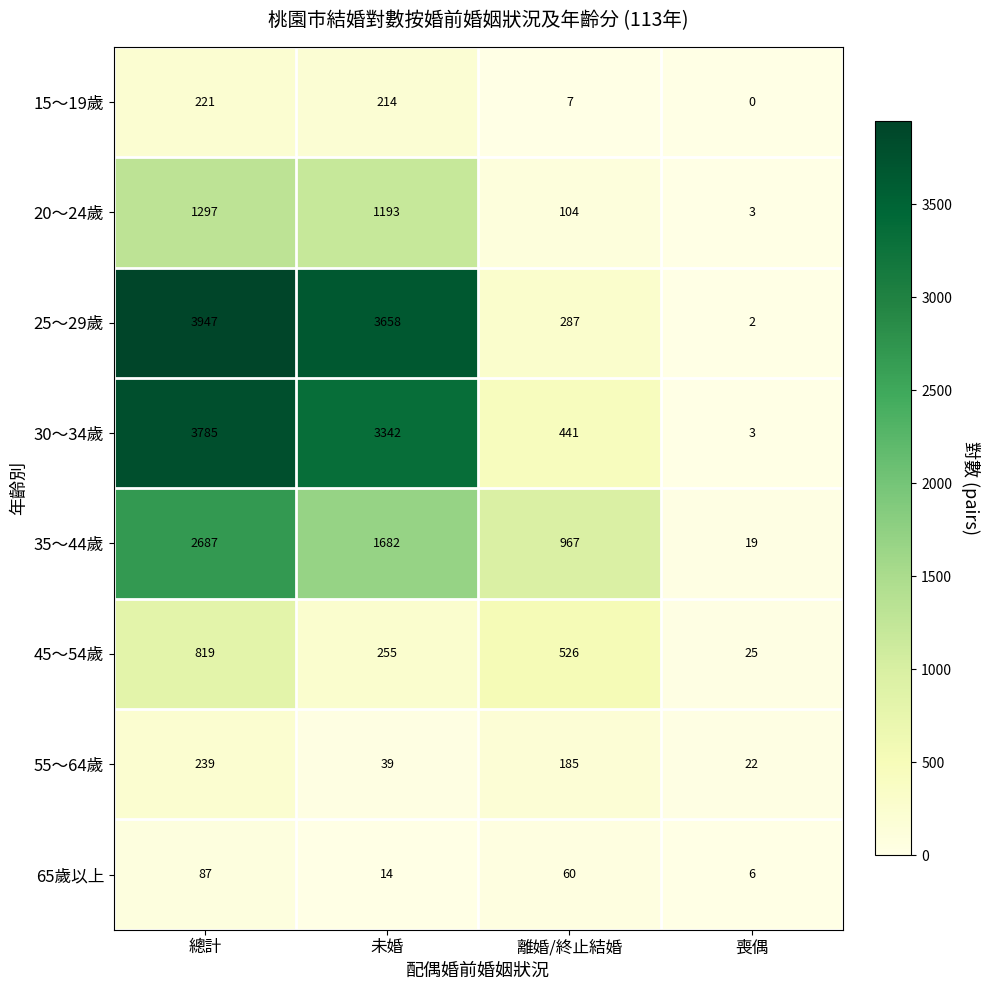

Rank the series at 總計 from highest to lowest value.

25～29歲, 30～34歲, 35～44歲, 20～24歲, 45～54歲, 55～64歲, 15～19歲, 65歲以上